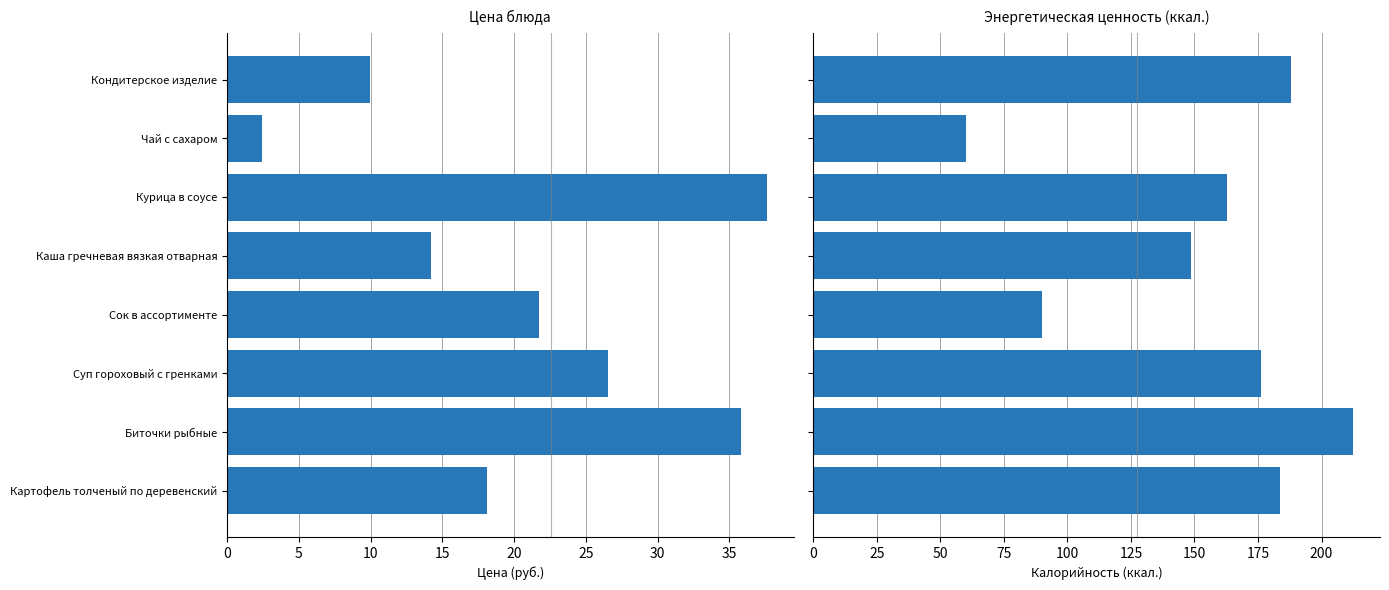

Reading left to right, what are all the values shown in this chart?

Цена блюда: 9.9	2.5	37.6	14.2	21.8	26.6	35.8	18.1
Энергетическая ценность ккал.: 188.0	60.0	162.9	148.6	90.0	176.1	212.4	183.5